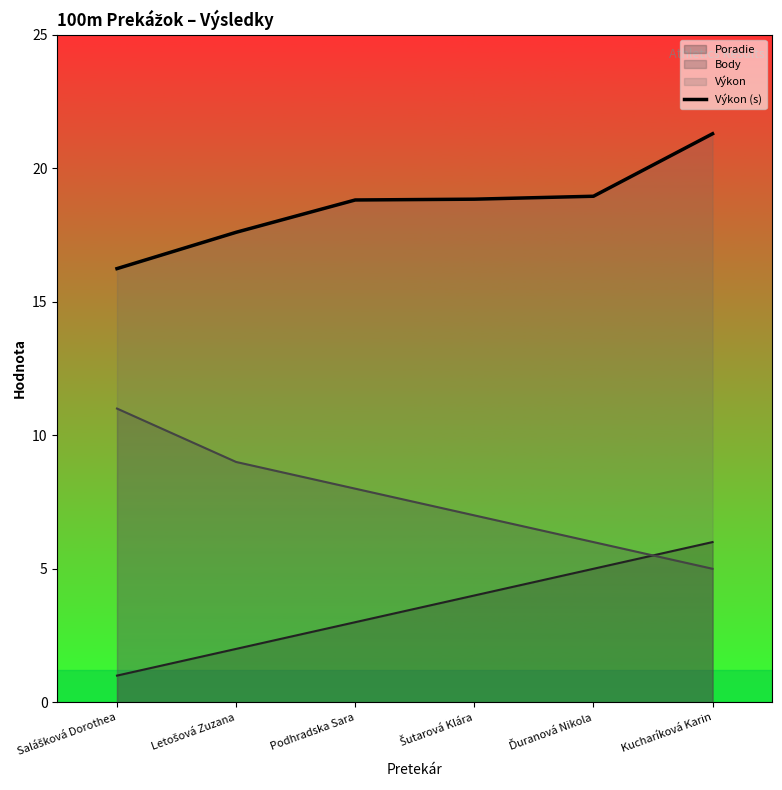

What is the maximum value shown in the chart?

21.3